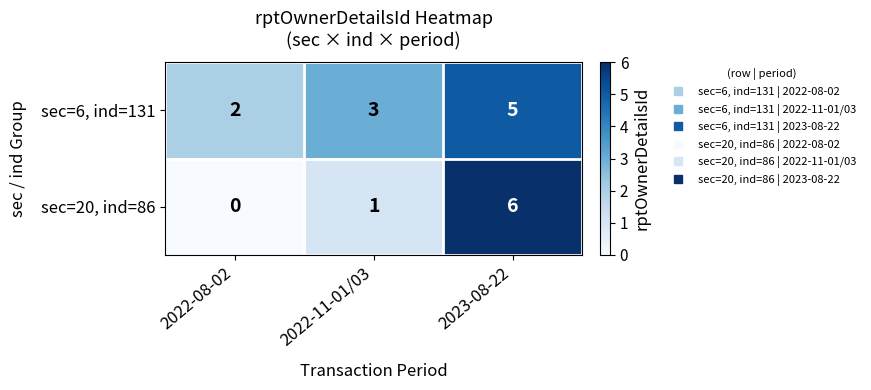

What is the greatest value displayed?

6